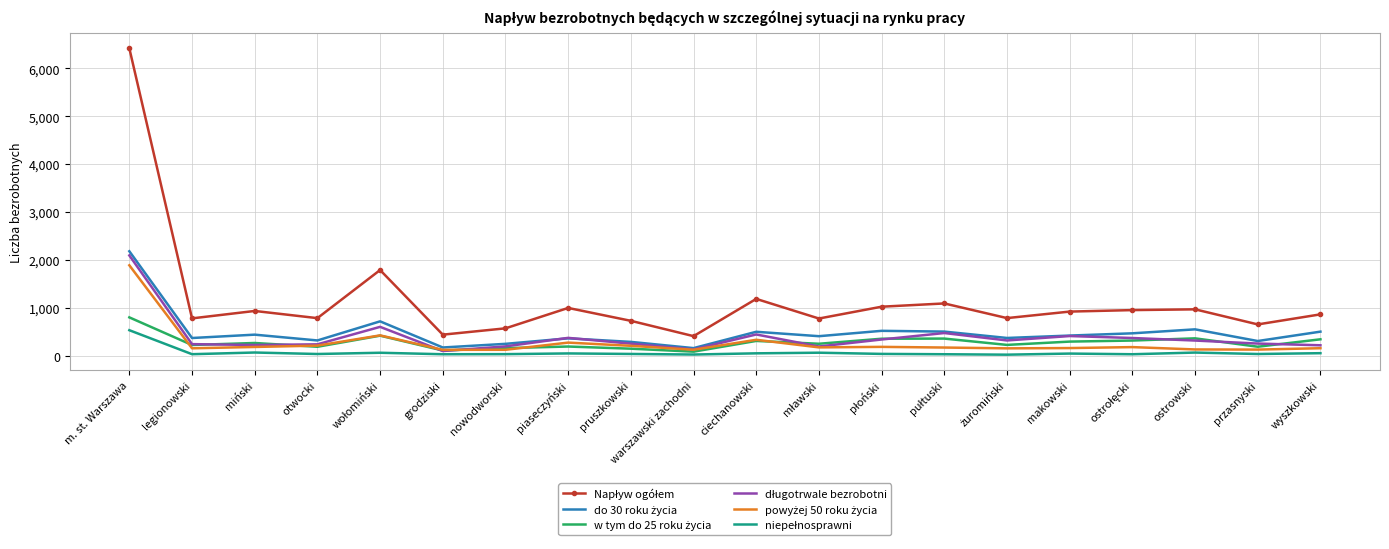

At which category is the sum across all series the highest?

m. st. Warszawa